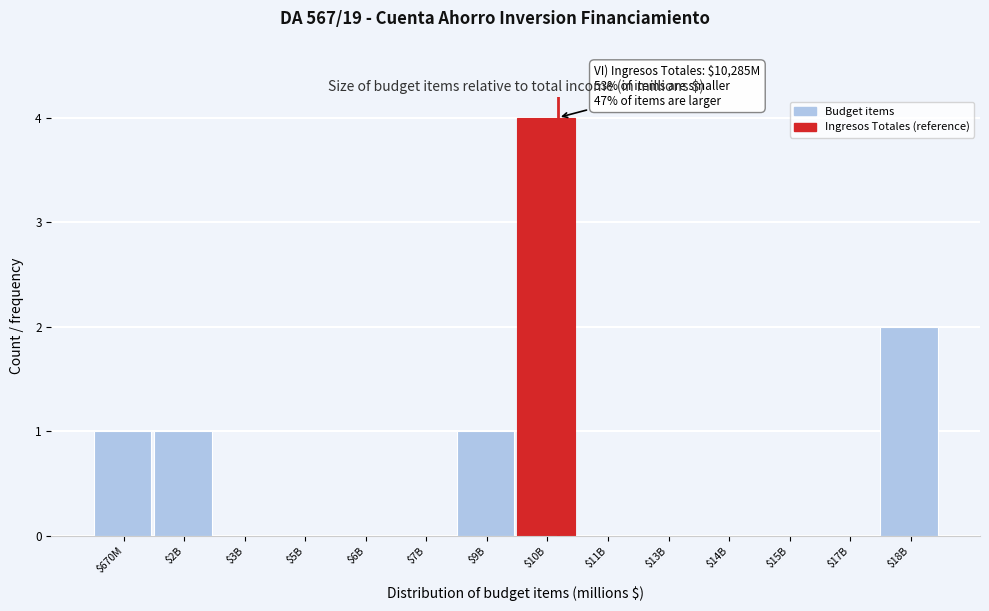

True or false: the data shows 4 at $10B.

True